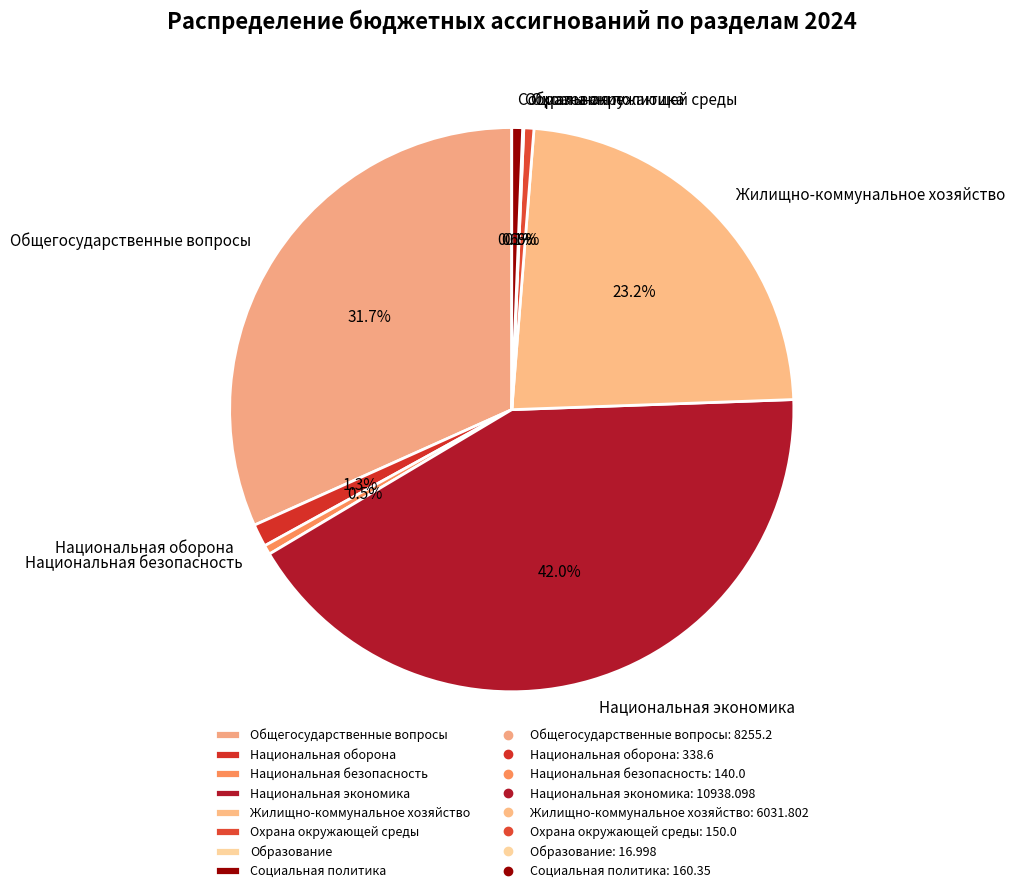

How much of the chart is everything except Социальная политика?

99.4%